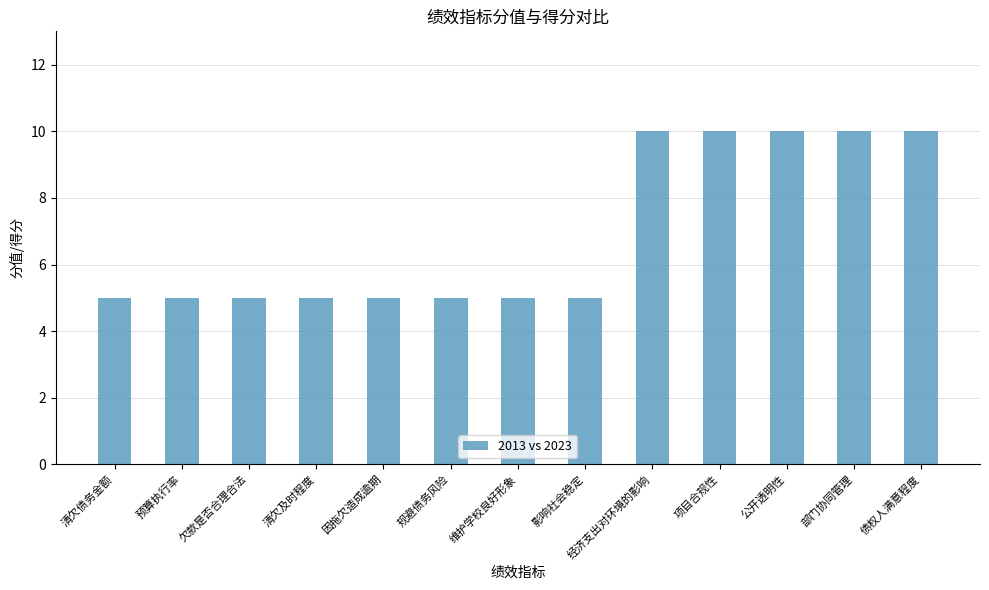

What position from the left is 规避债务风险?

6